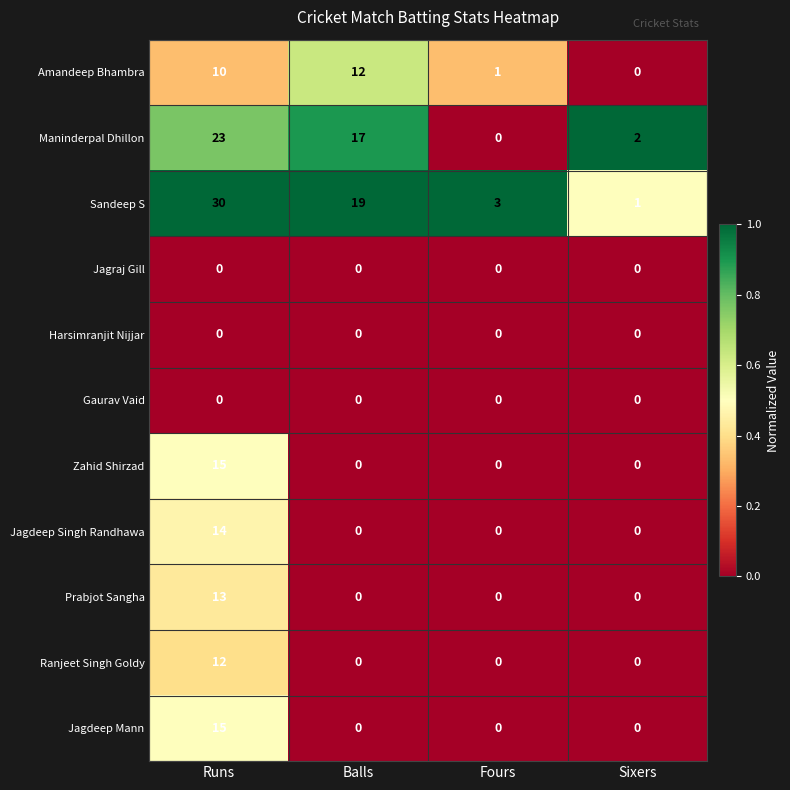

The value of Prabjot Sangha at Fours is 0. True or false?

True